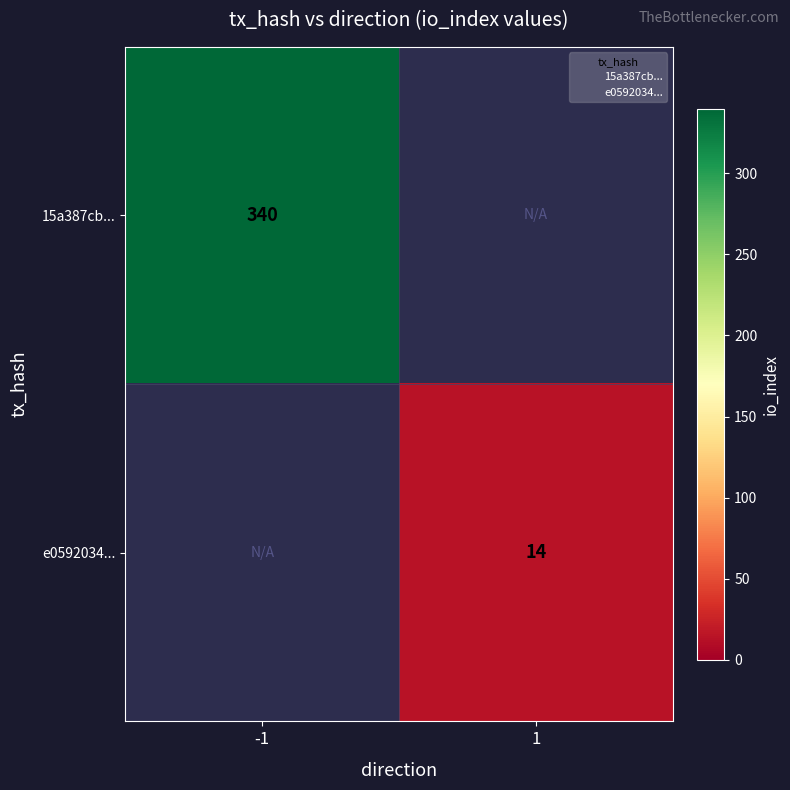

The e0592034... series shows 14 at 1. True or false?

True